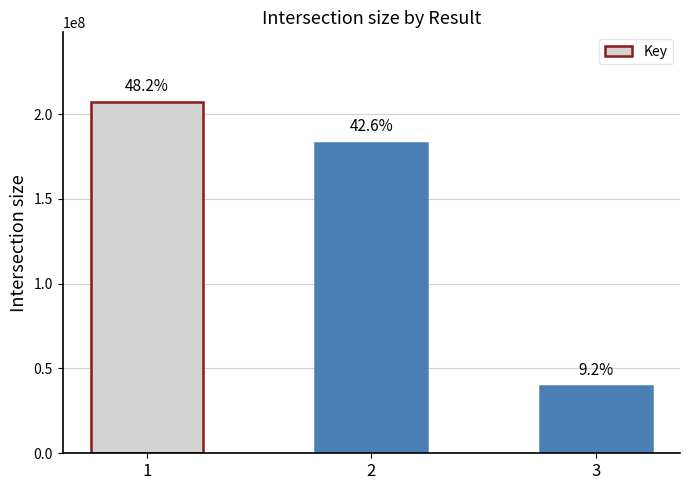

How many bars are there in total?

3